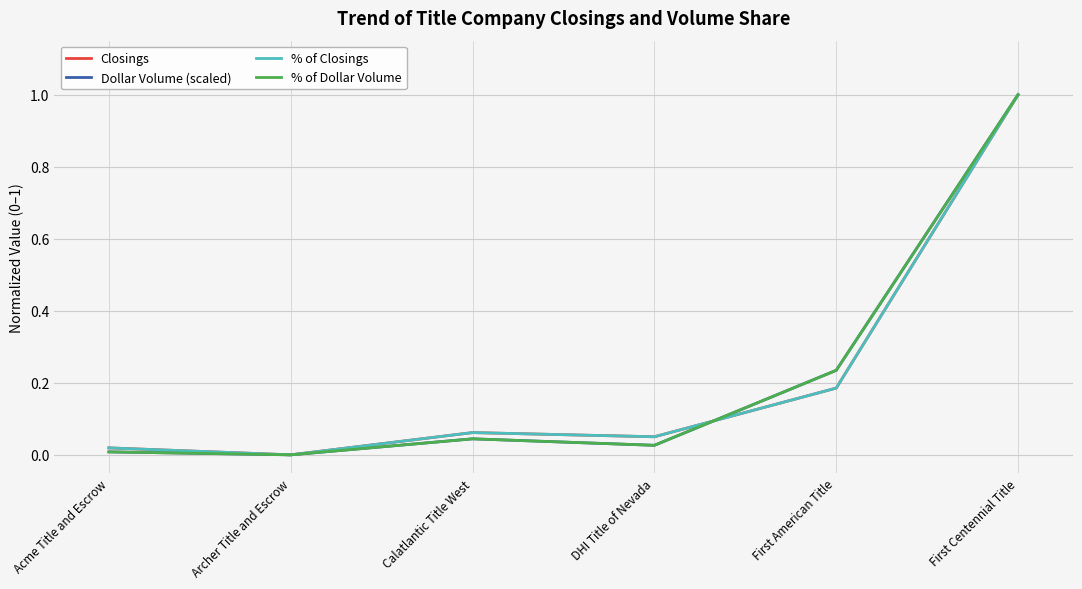

Where is the first local maximum for % of Closings?

Calatlantic Title West